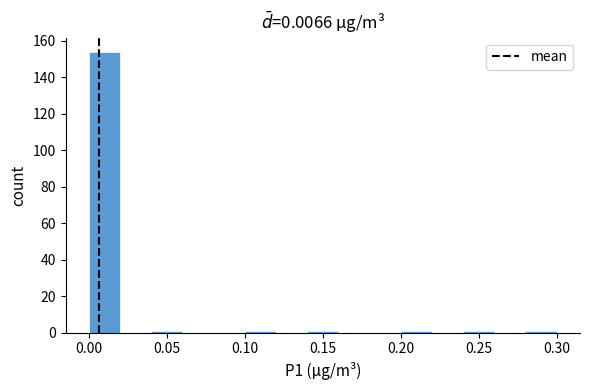

Reading left to right, transcribe this chart: for each bar, give the range it covers on the x-axis and its height. The values are not printed on the chart, so give them approximately, as read against the axis.

0.00 to 0.02: 154
0.02 to 0.04: 0
0.04 to 0.06: under 2
0.06 to 0.08: 0
0.08 to 0.10: 0
0.10 to 0.12: under 2
0.12 to 0.14: 0
0.14 to 0.16: under 2
0.16 to 0.18: 0
0.18 to 0.20: 0
0.20 to 0.22: under 2
0.22 to 0.24: 0
0.24 to 0.26: under 2
0.26 to 0.28: 0
0.28 to 0.30: under 2